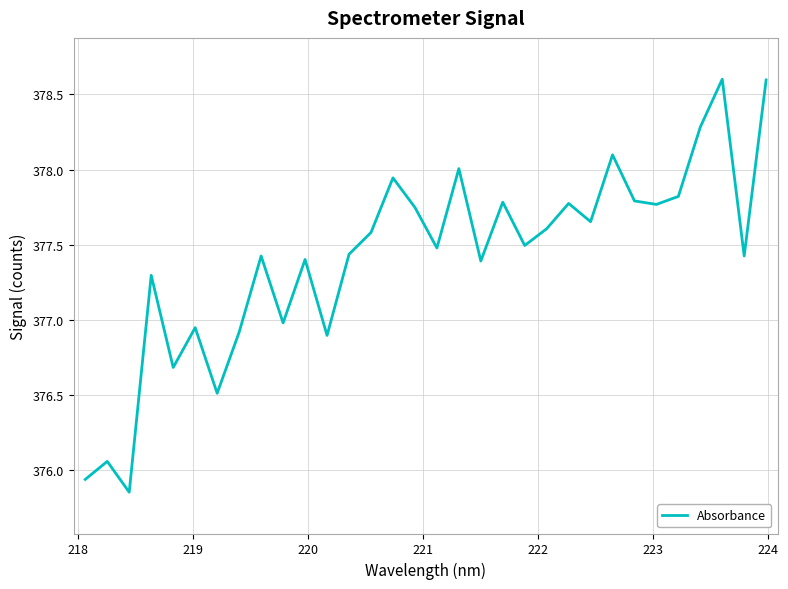

What is the greatest value displayed?

378.6